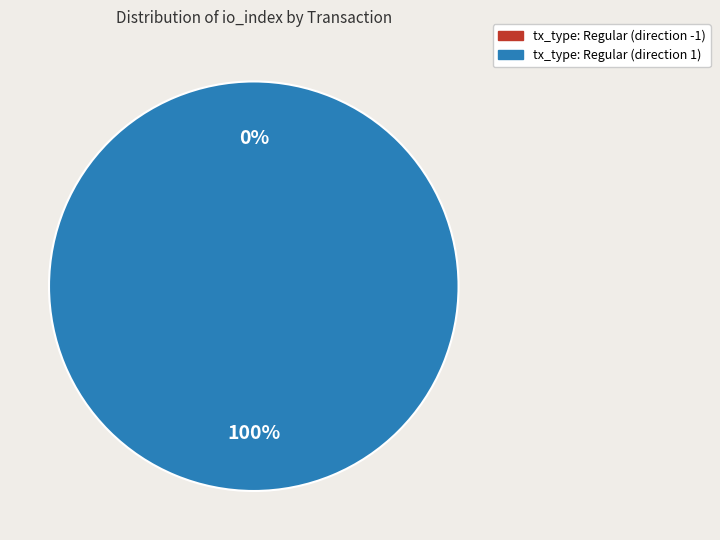

The tx_type: Regular (direction 1) slice represents 99% of the pie. True or false?

False